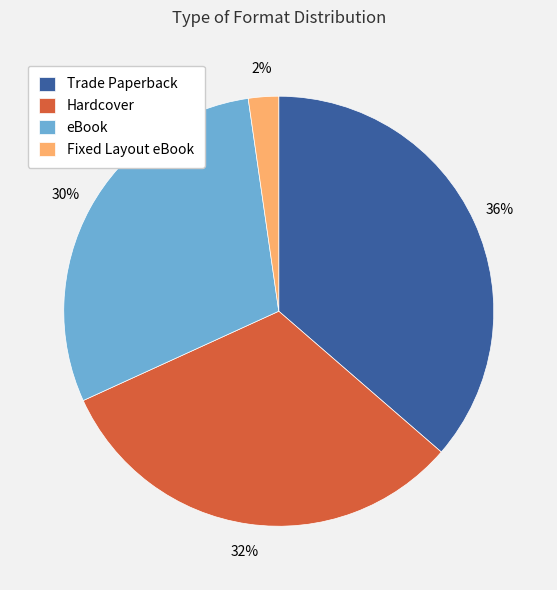

Between Hardcover and Trade Paperback, which is larger?

Trade Paperback